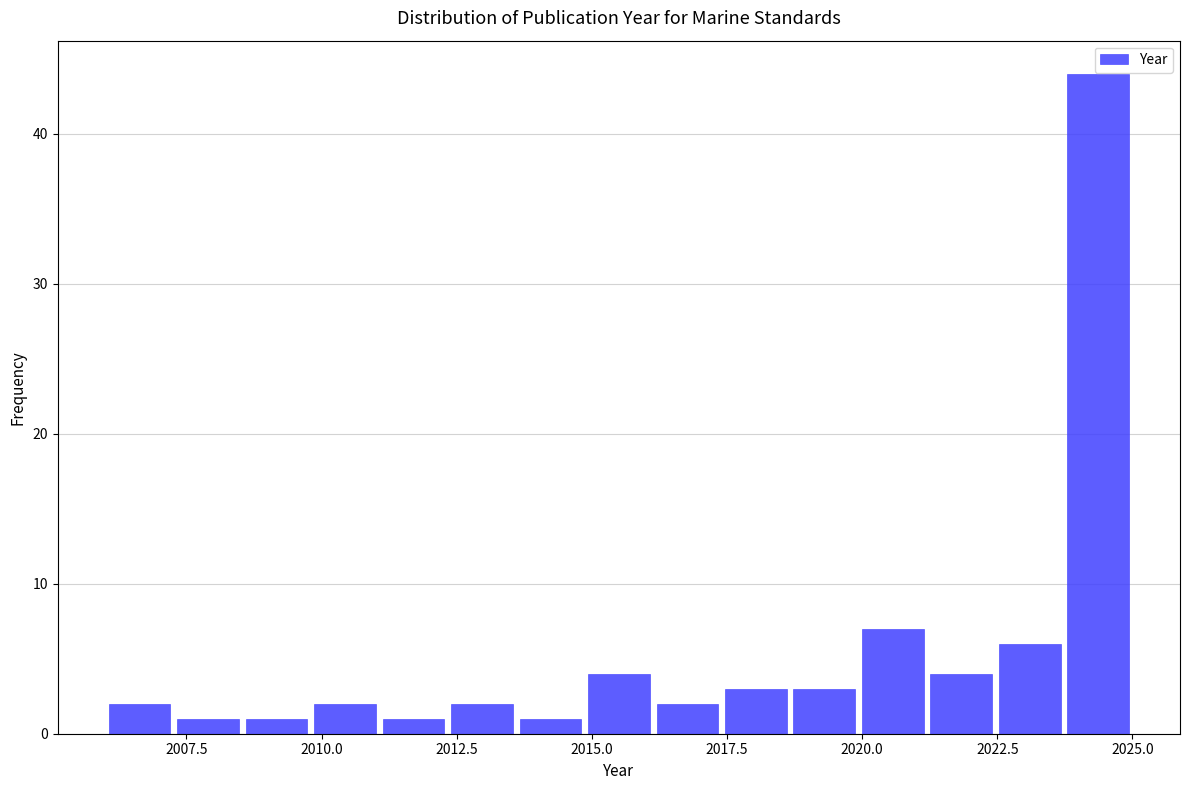

Around what value on the x-axis is the tallest bar? Give the approximate position of its centre, as read against the axis.

2024.5